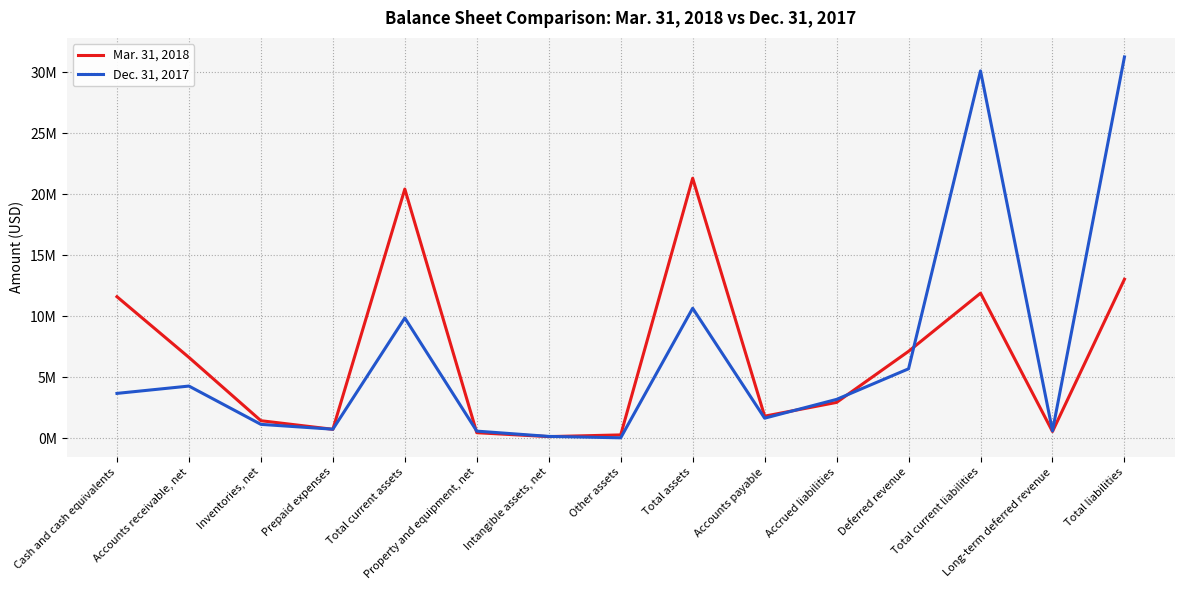

Where is the first local maximum for Mar. 31, 2018?

Total current assets